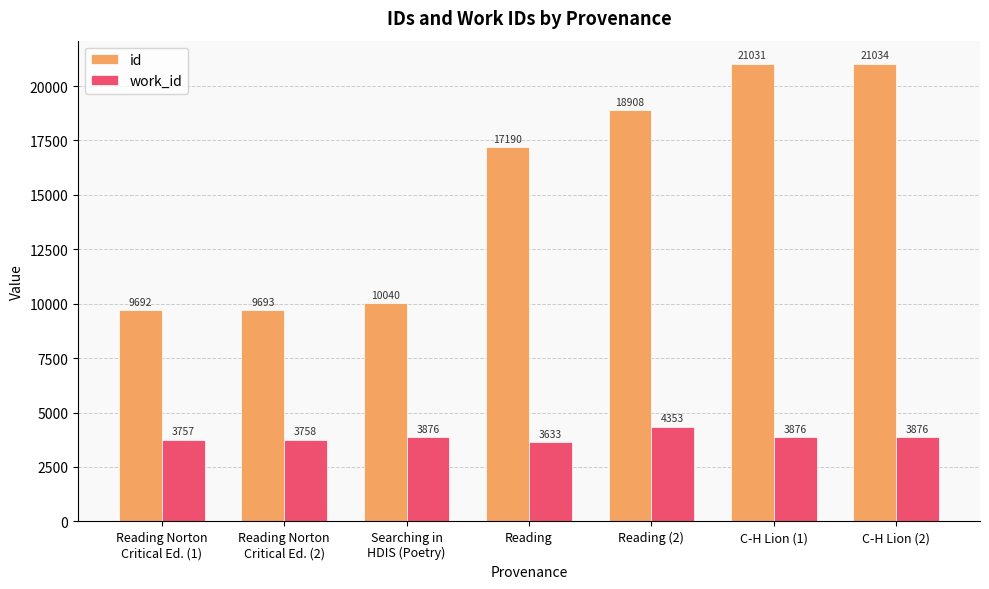

Is the value of id at Reading Norton
Critical Ed. (2) greater than the value of work_id at C-H Lion (2)?

Yes